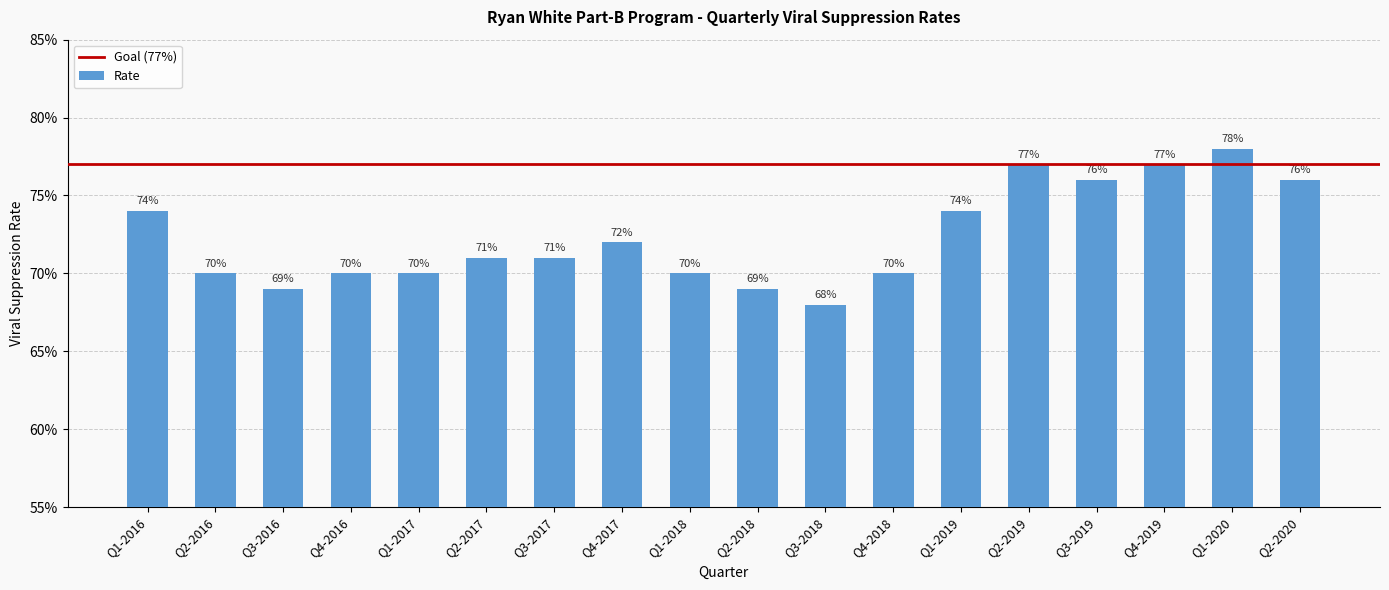

Are the bars horizontal?

No